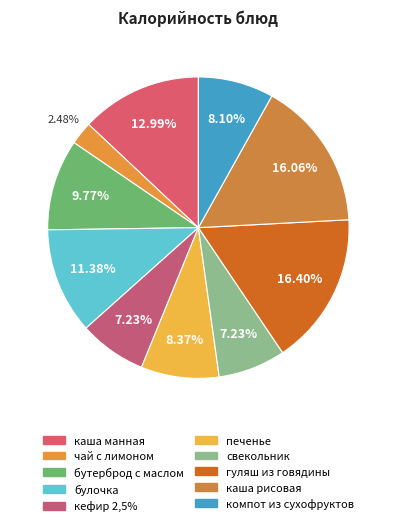

How many segments does this pie chart have?

10